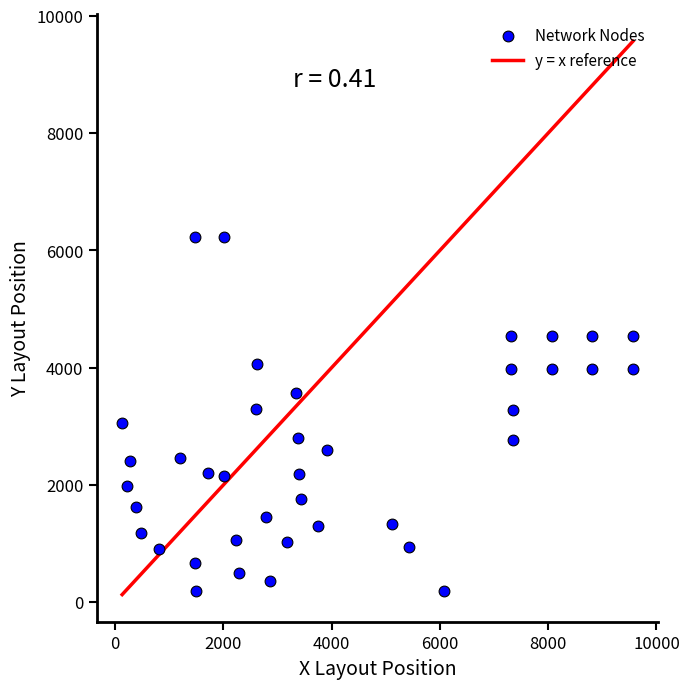

What is the range of Y values (max minus min)?

6044.4